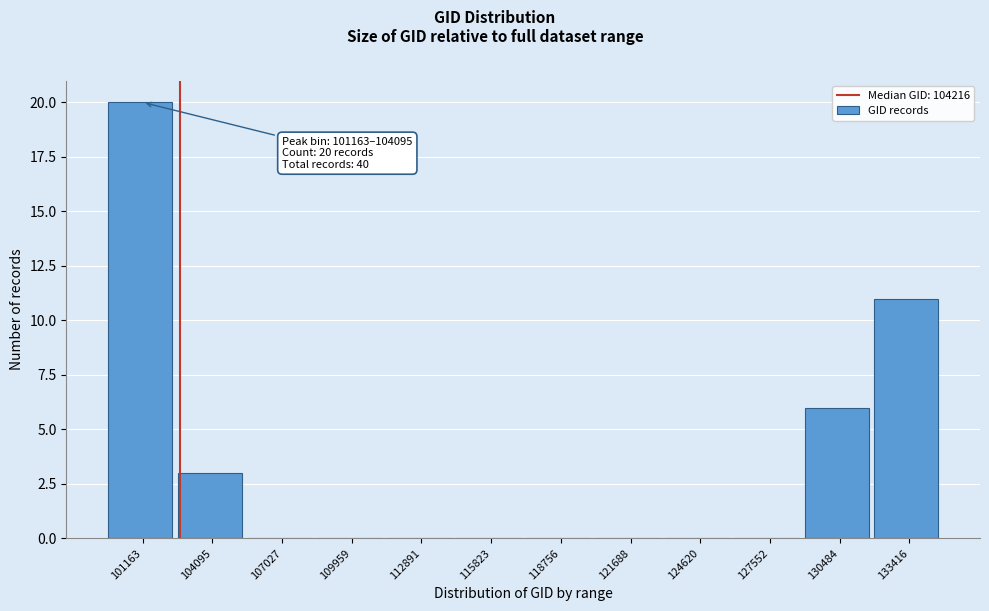

Reading left to right, what are all the values shown in this chart?

101163=20	104095=3	107027=0	109959=0	112891=0	115823=0	118756=0	121688=0	124620=0	127552=0	130484=6	133416=11